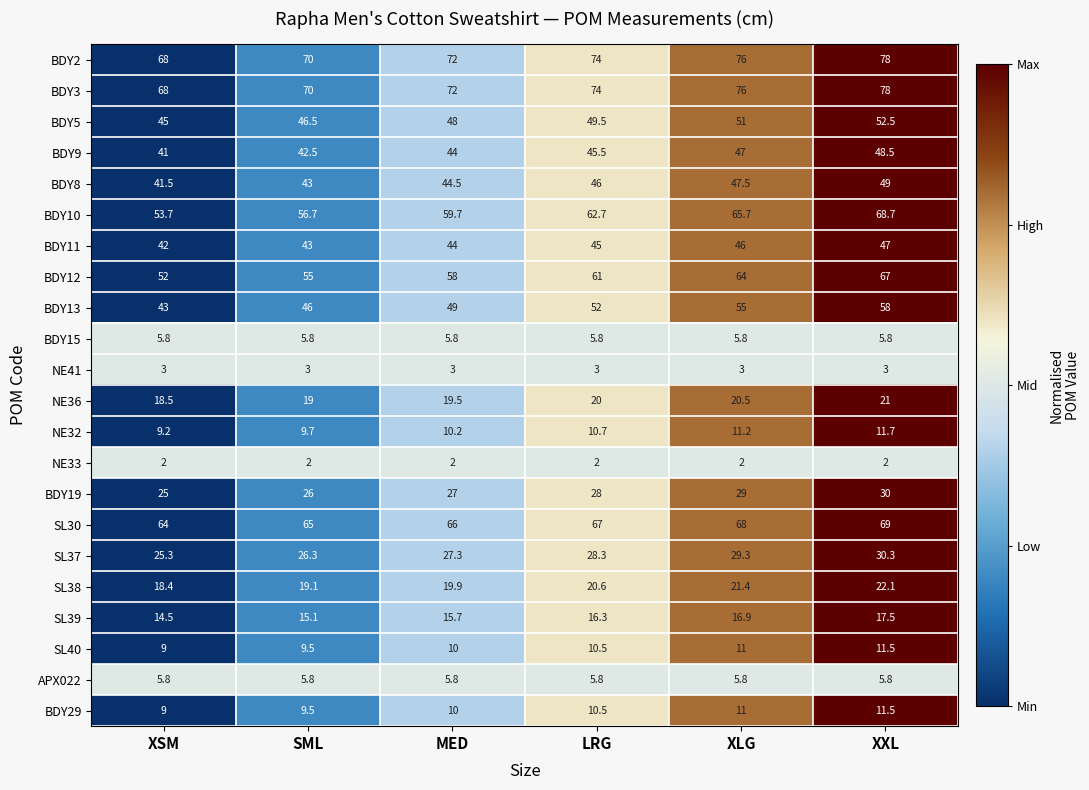

How many series are shown in this chart?

22